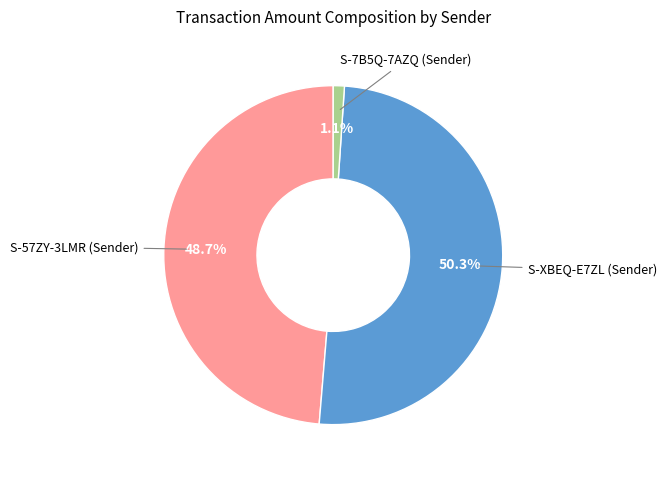

Which slice is the largest?

S-XBEQ->S-57ZY (342060)